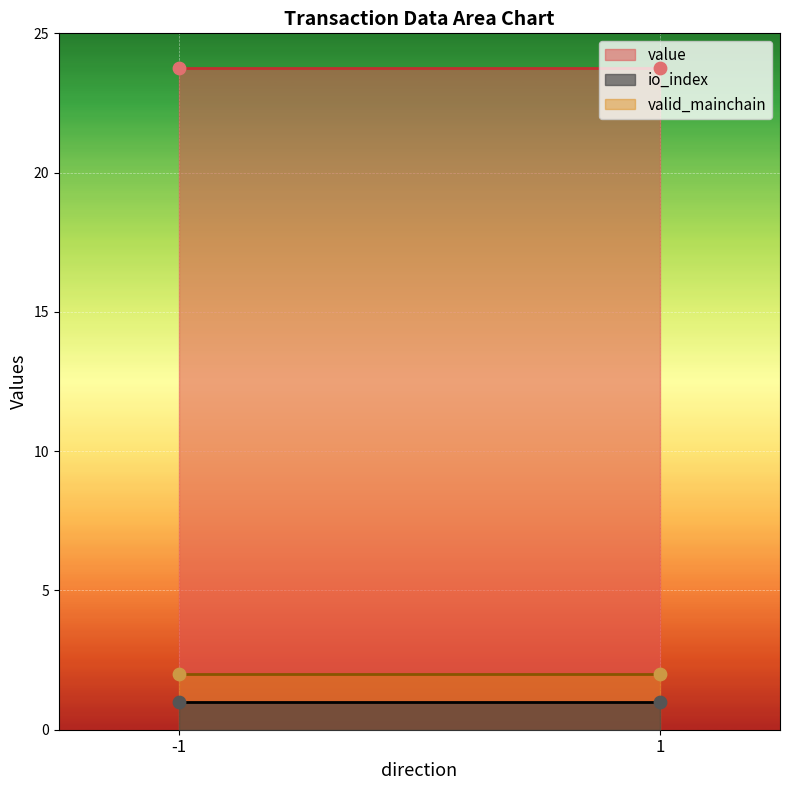

Which series contains the lowest Y value?

io_index